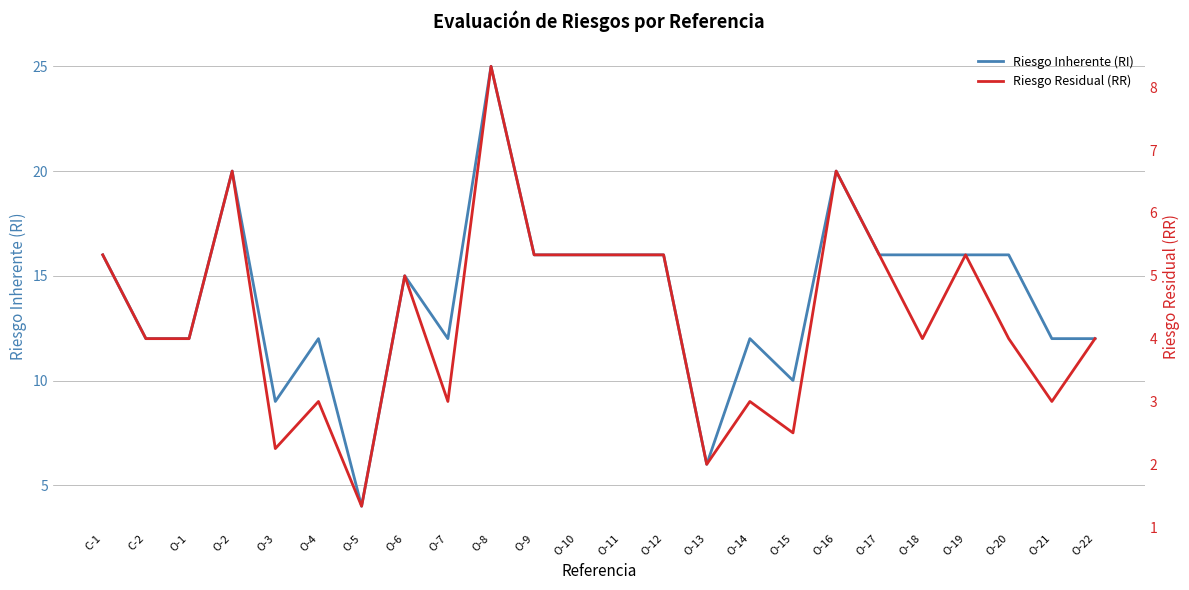

Which series has the largest total across all categories?

Riesgo Inherente (RI)